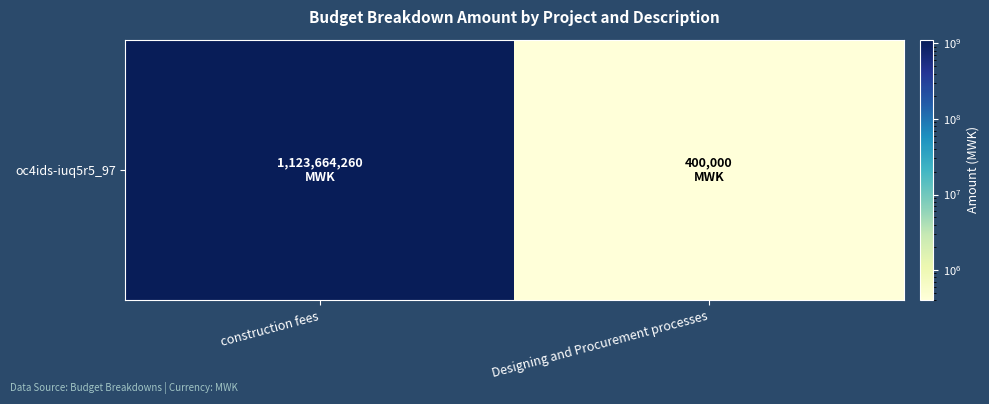

How many values exceed 1123664259?

1